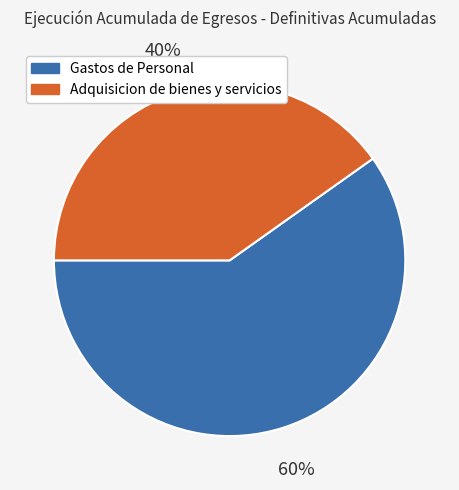

Which slice is the largest?

Gastos de Personal